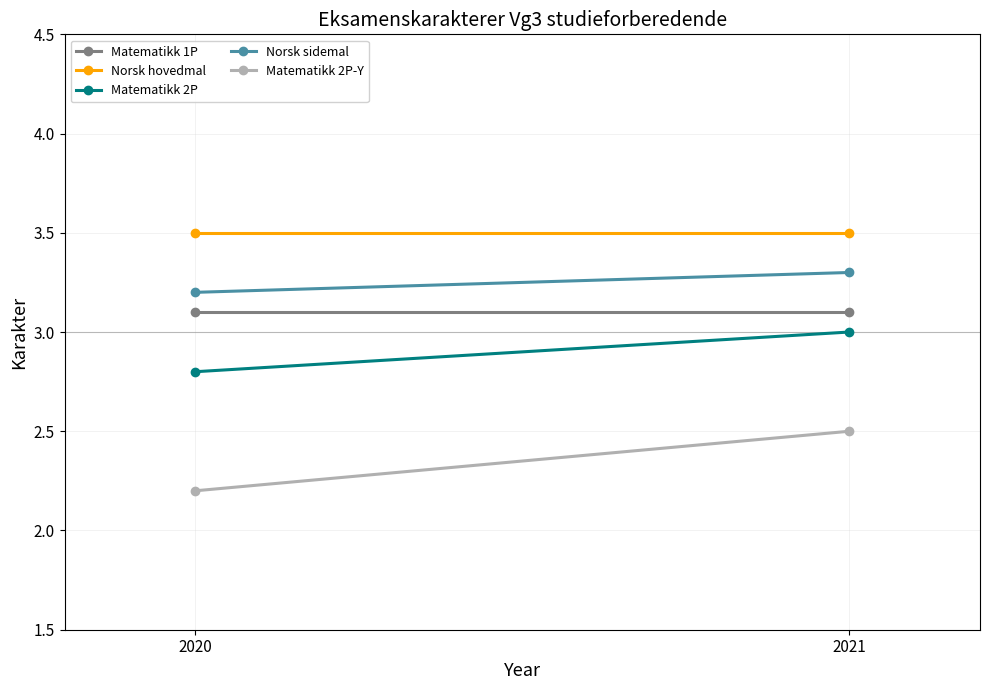

Which has a higher value, 2020 or 2021?

2020